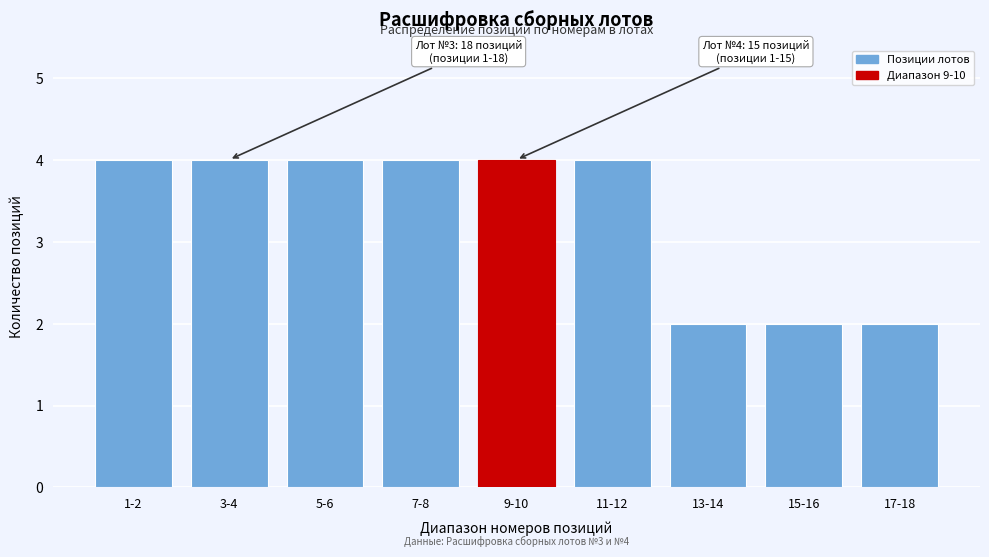

Reading left to right, transcribe all the data shown in this chart.

4	4	4	4	4	4	2	2	2